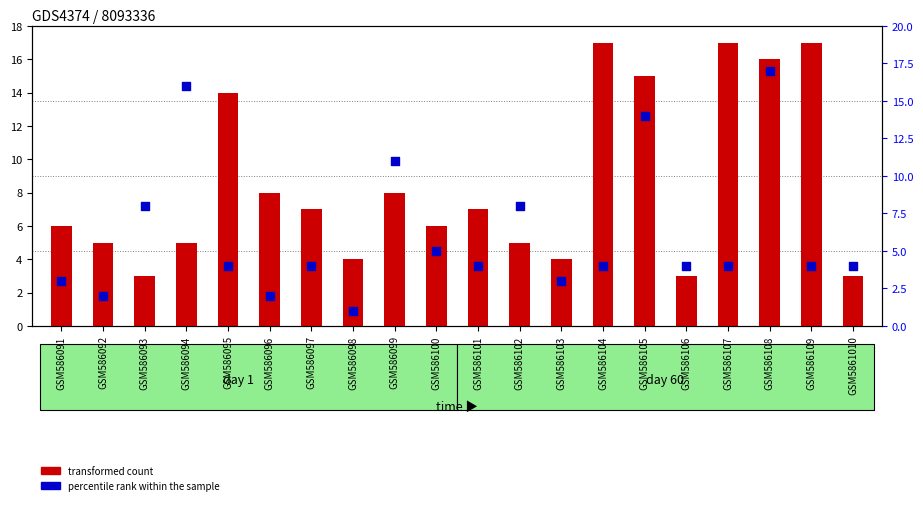

At how many categories does at least one series exceed 6?

13